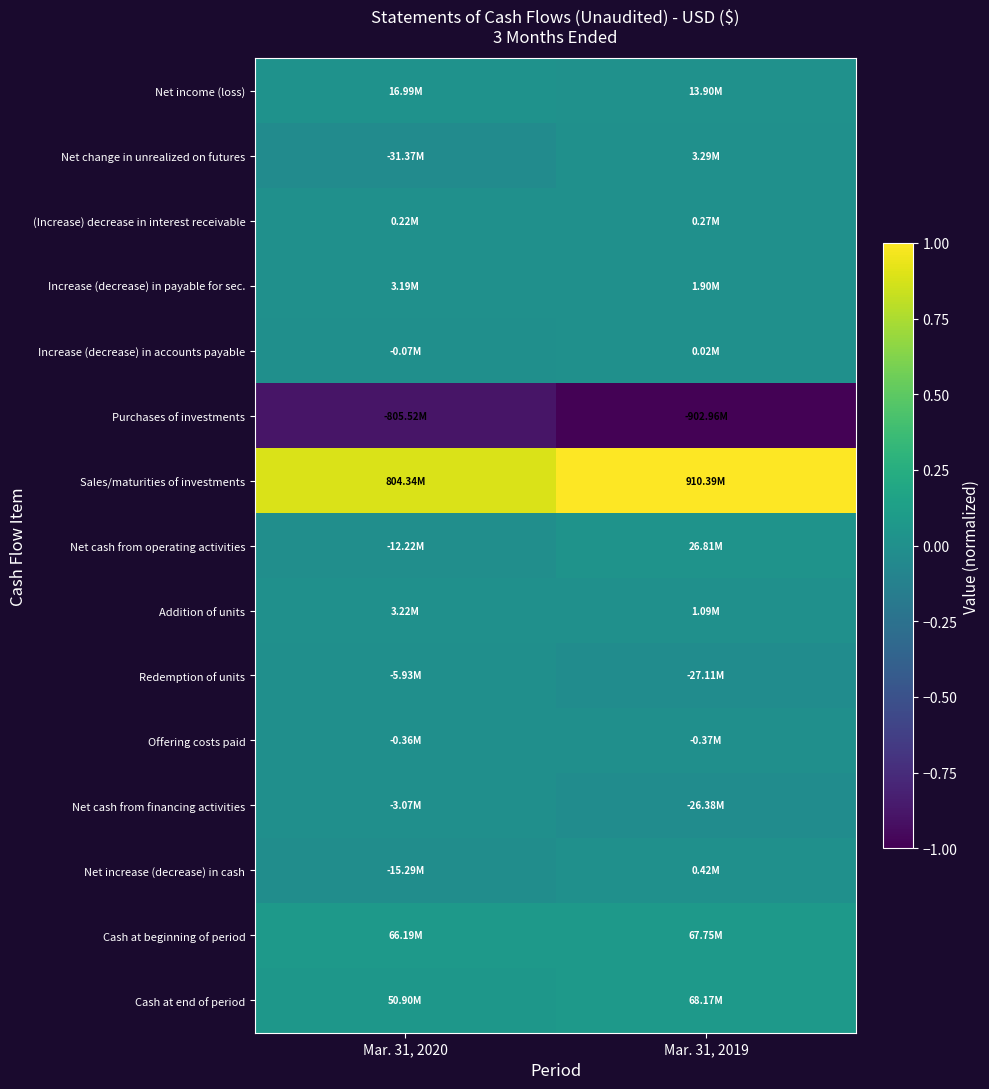

At how many categories does at least one series exceed 0?

2